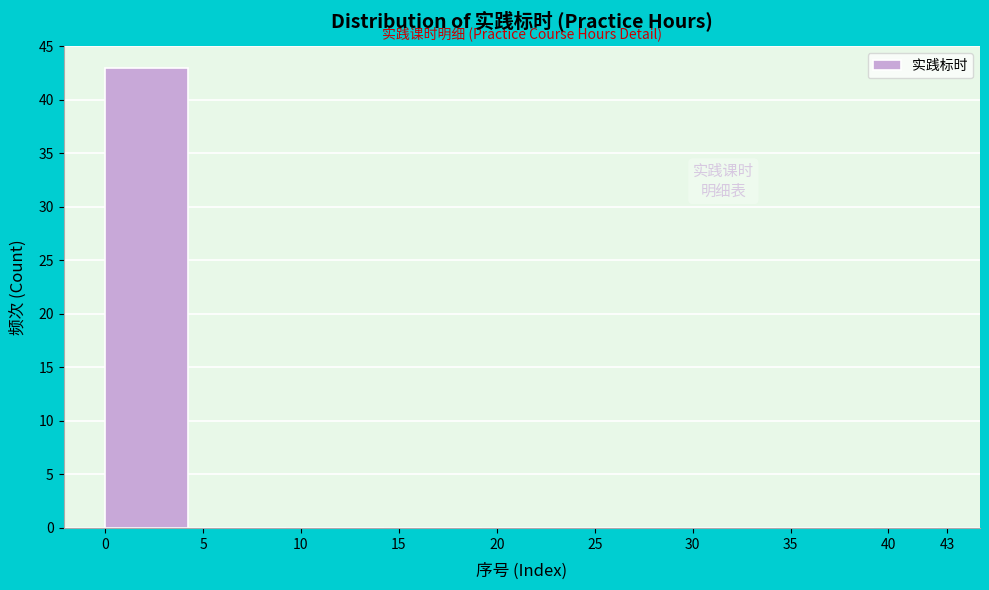

What is the height of the bar covering 0 to 5 on the x-axis? The values are not printed on the chart, so give them approximately, as read against the axis.

43